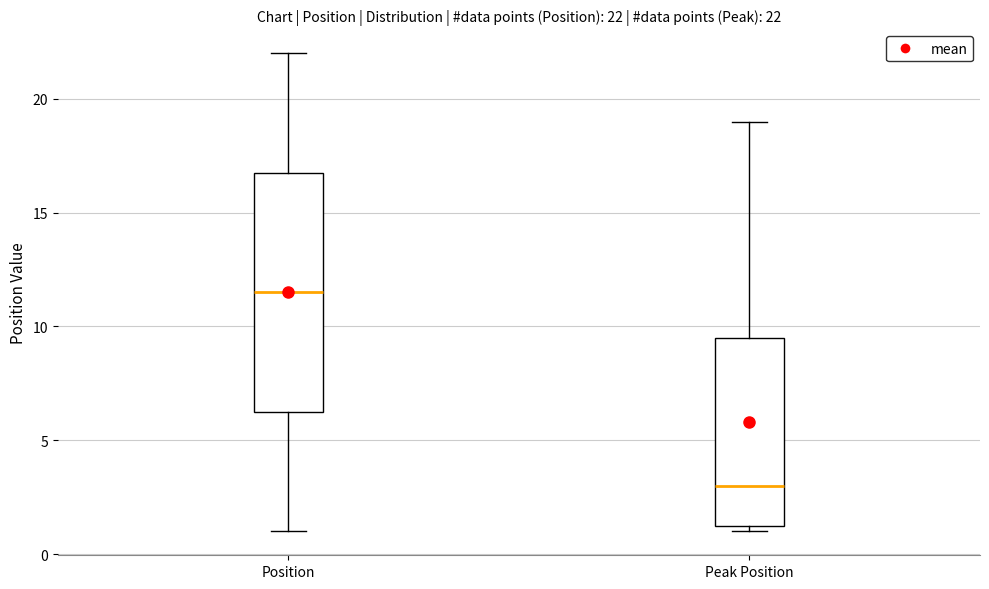

Which box's median line is the highest?

Position